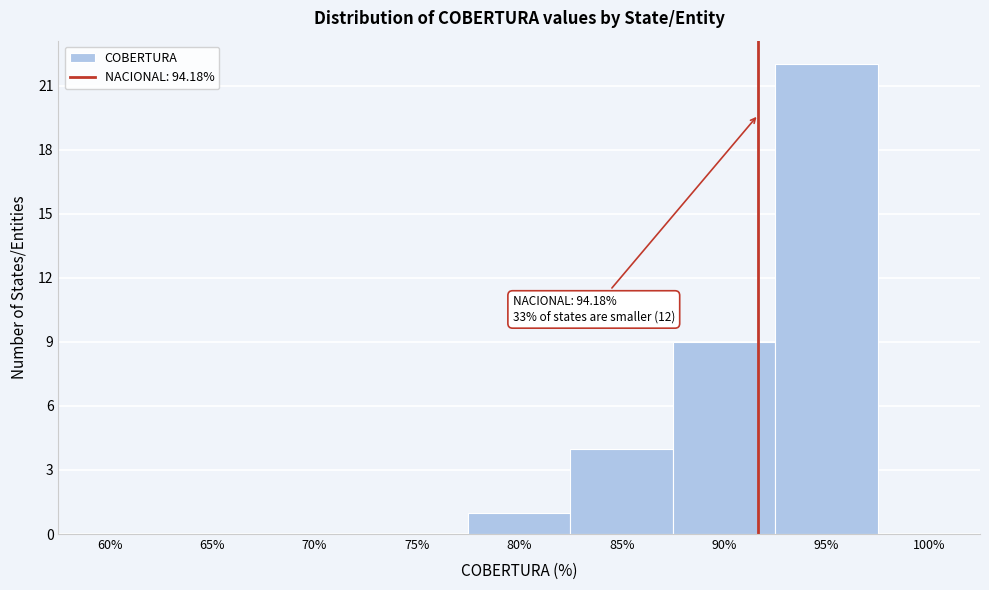

Reading left to right, list all the values displayed in this chart.

60%=0	65%=0	70%=0	75%=0	80%=1	85%=4	90%=9	95%=22